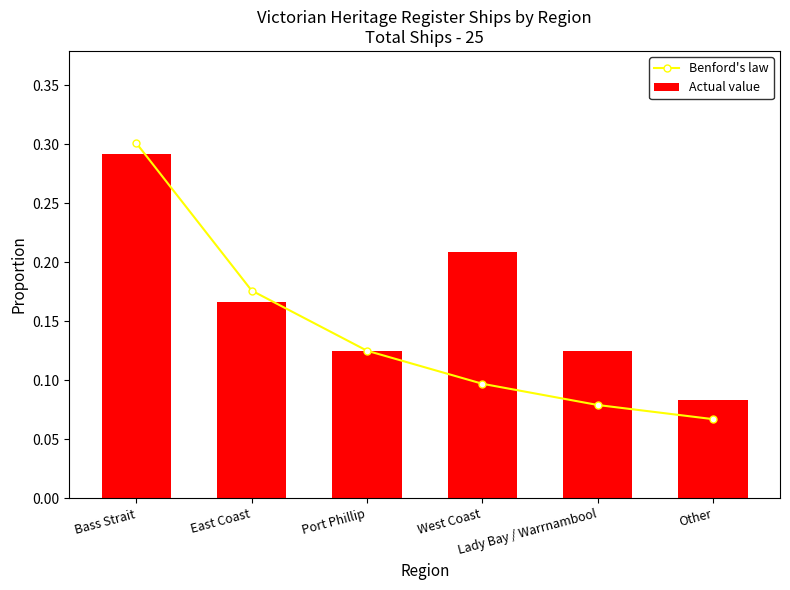

The Benford's law series shows 0.1 at West Coast. True or false?

True